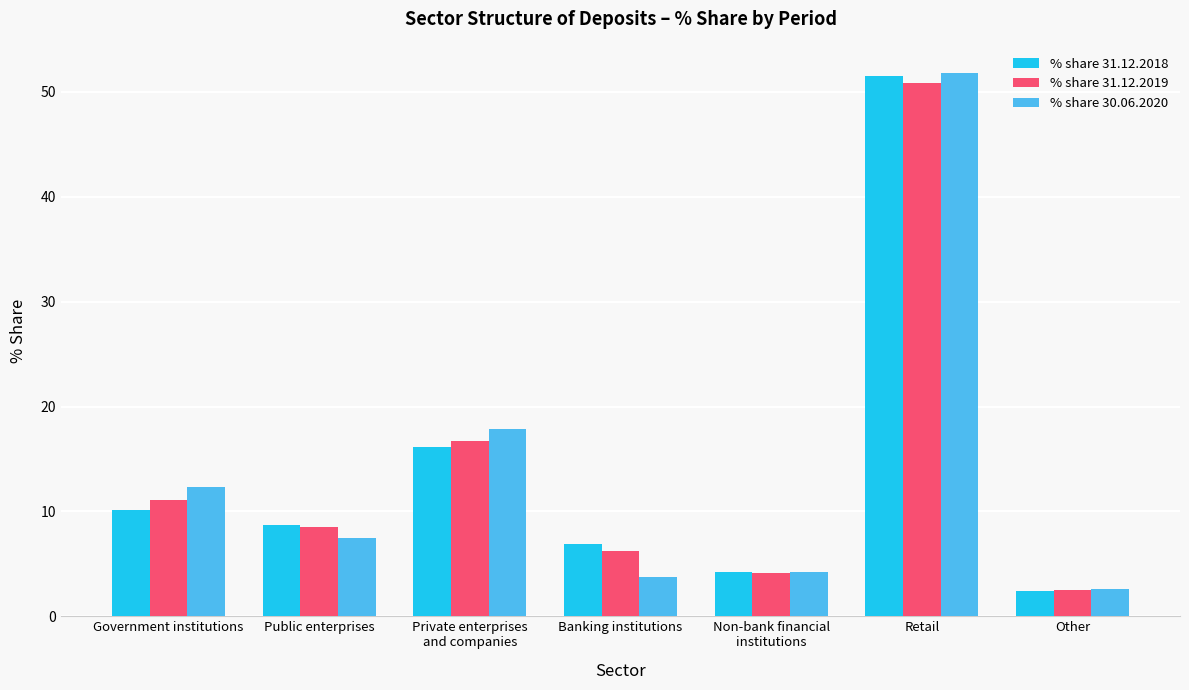

Reading right to left, extract all data points from this chart.

% share 31.12.2018: Other=2.4	Retail=51.5	Non-bank financial
institutions=4.2	Banking institutions=6.9	Private enterprises
and companies=16.1	Public enterprises=8.7	Government institutions=10.1
% share 31.12.2019: Other=2.5	Retail=50.9	Non-bank financial
institutions=4.1	Banking institutions=6.2	Private enterprises
and companies=16.7	Public enterprises=8.5	Government institutions=11.1
% share 30.06.2020: Other=2.6	Retail=51.8	Non-bank financial
institutions=4.2	Banking institutions=3.8	Private enterprises
and companies=17.8	Public enterprises=7.5	Government institutions=12.3